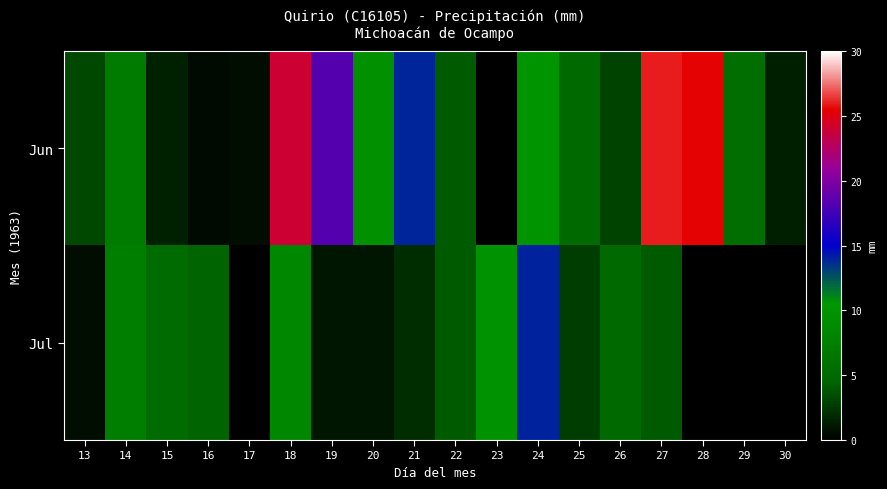

Rank the series by their average value, from lowest to highest.

Jul, Jun